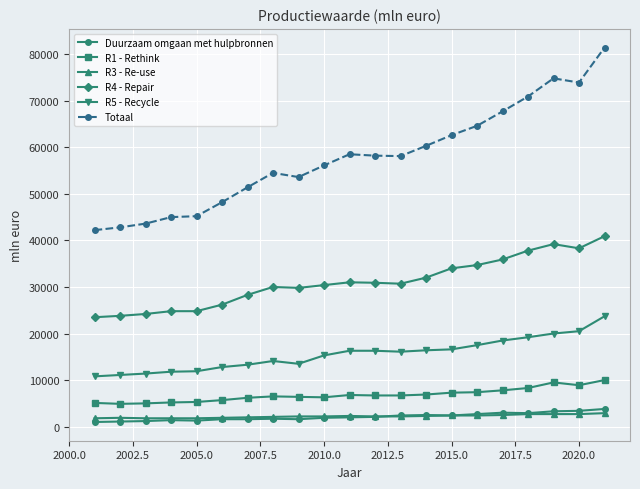

What is the sum of all Totaal values?

1213600